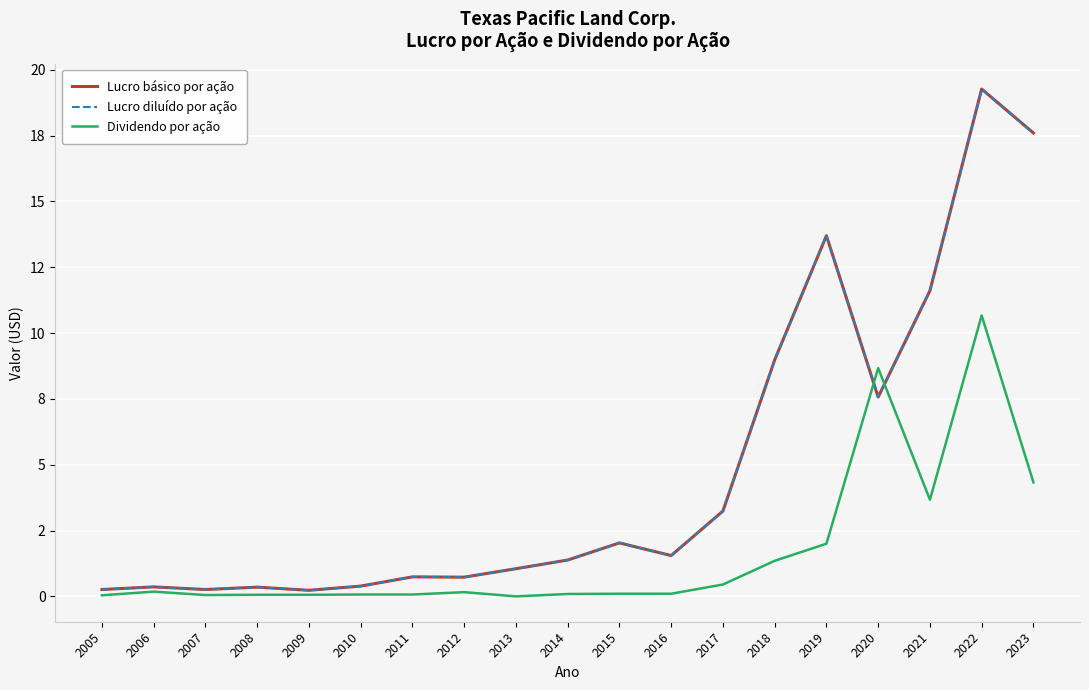

What are all the series names shown in the legend?

Lucro básico por ação, Lucro diluído por ação, Dividendo por ação